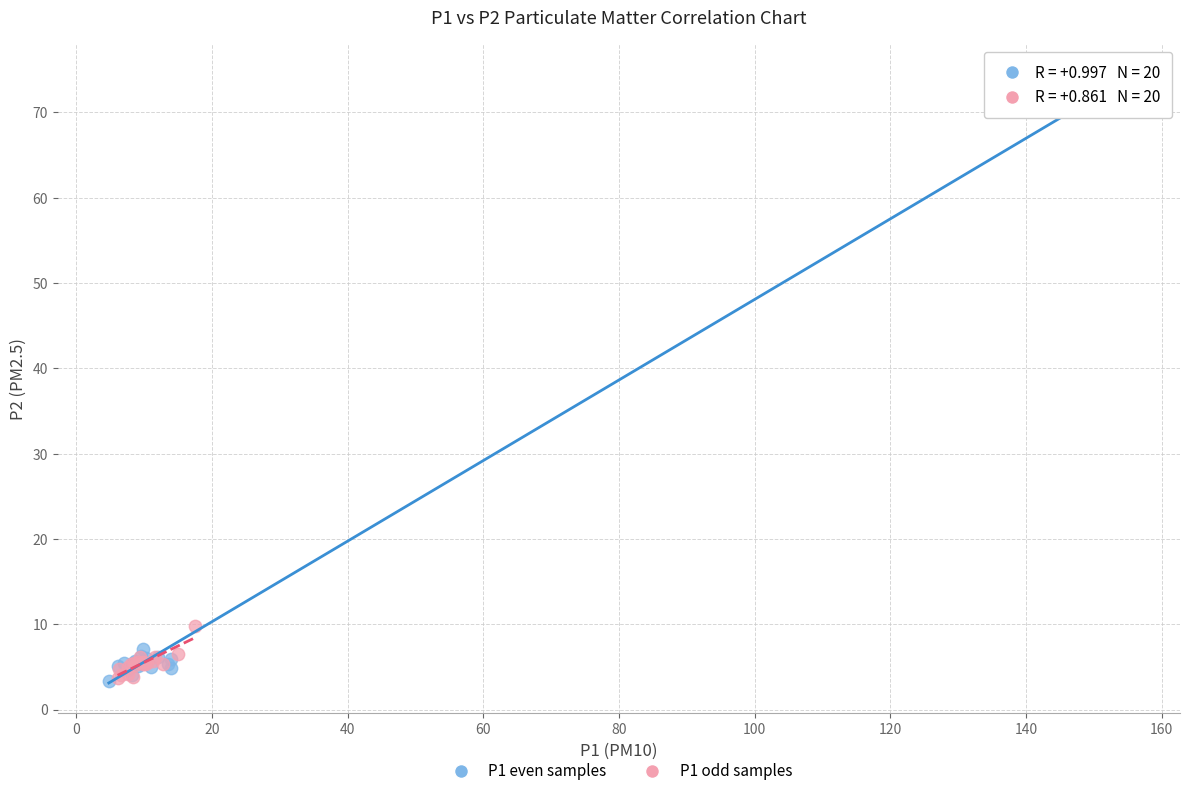

Which series reaches the maximum Y coordinate?

P1 even samples